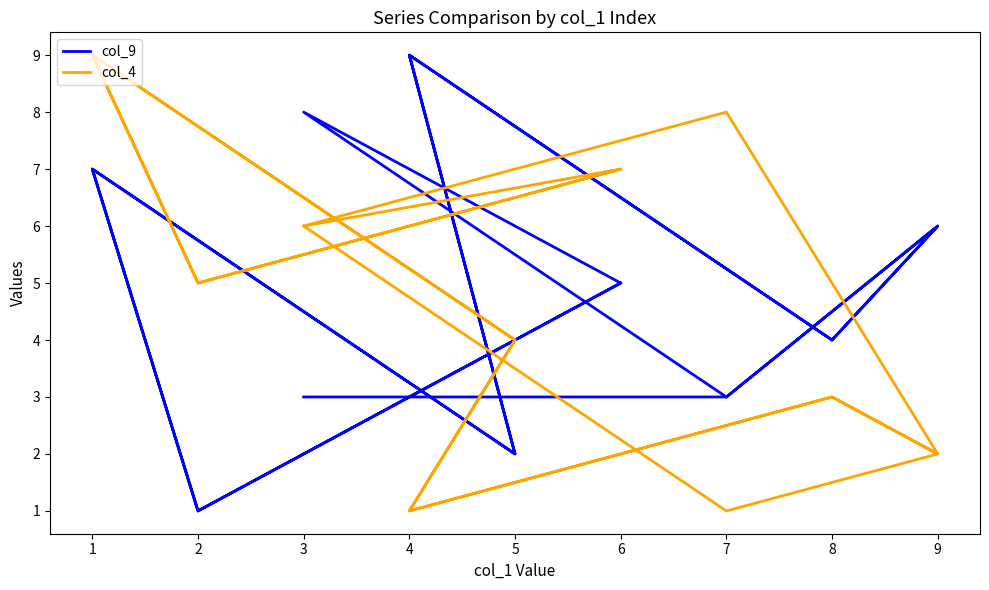

In col_4, how many points are higher than both neighbors (excluding endpoints)?

6